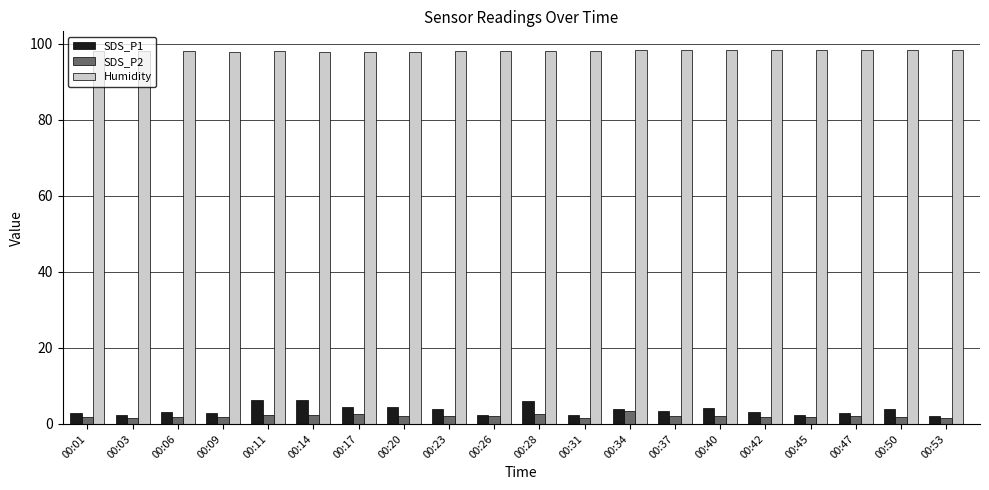

What are all the series names shown in the legend?

SDS_P1, SDS_P2, Humidity